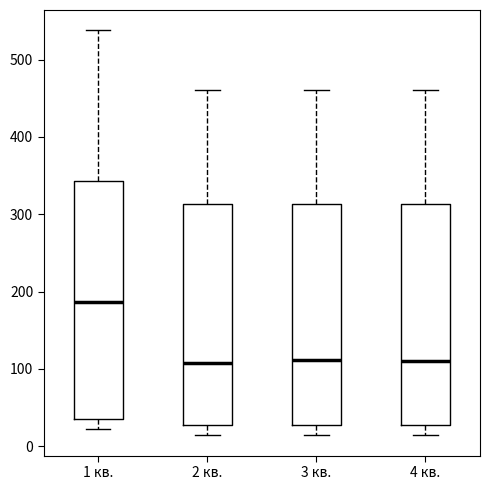

Where does the upper whisker of the box for 2 кв. end on the y-axis? The values are not printed on the chart, so give them approximately, as read against the axis.

460